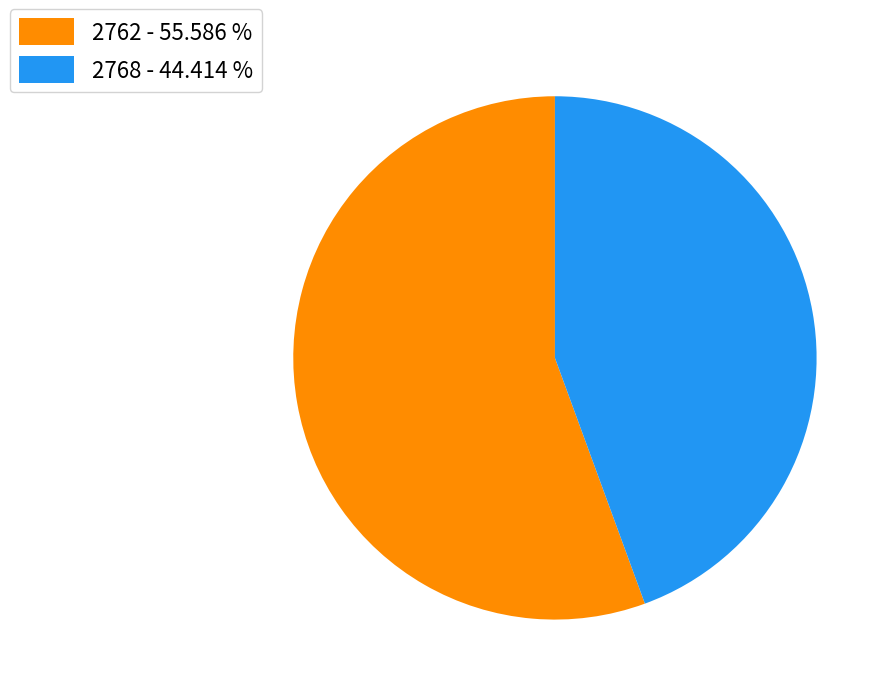

Does any single category account for the majority?

Yes